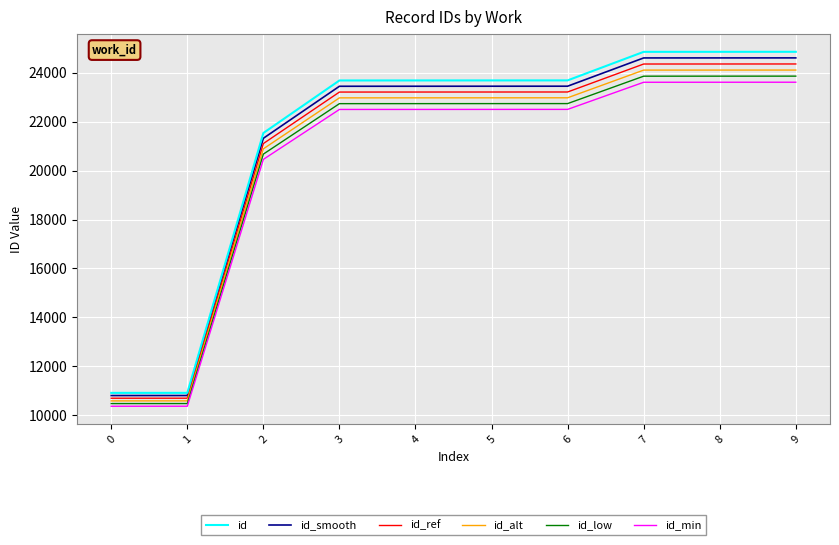

True or false: id and id_low cross at least once.

False